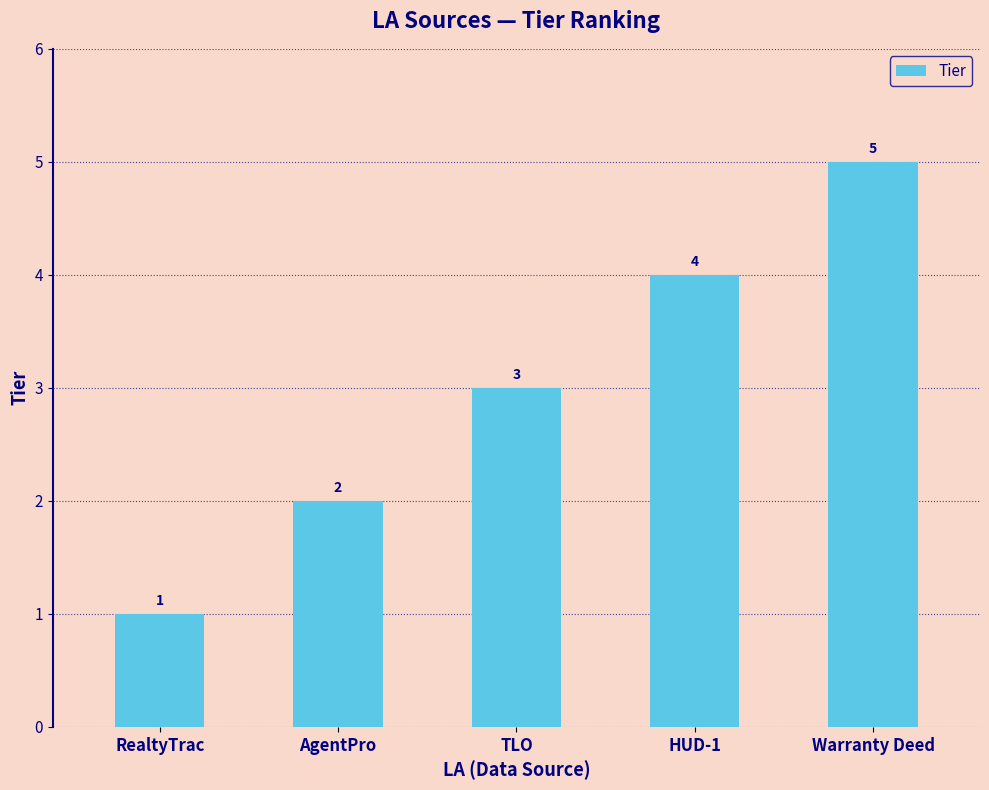

The value at HUD-1 is 4. True or false?

True